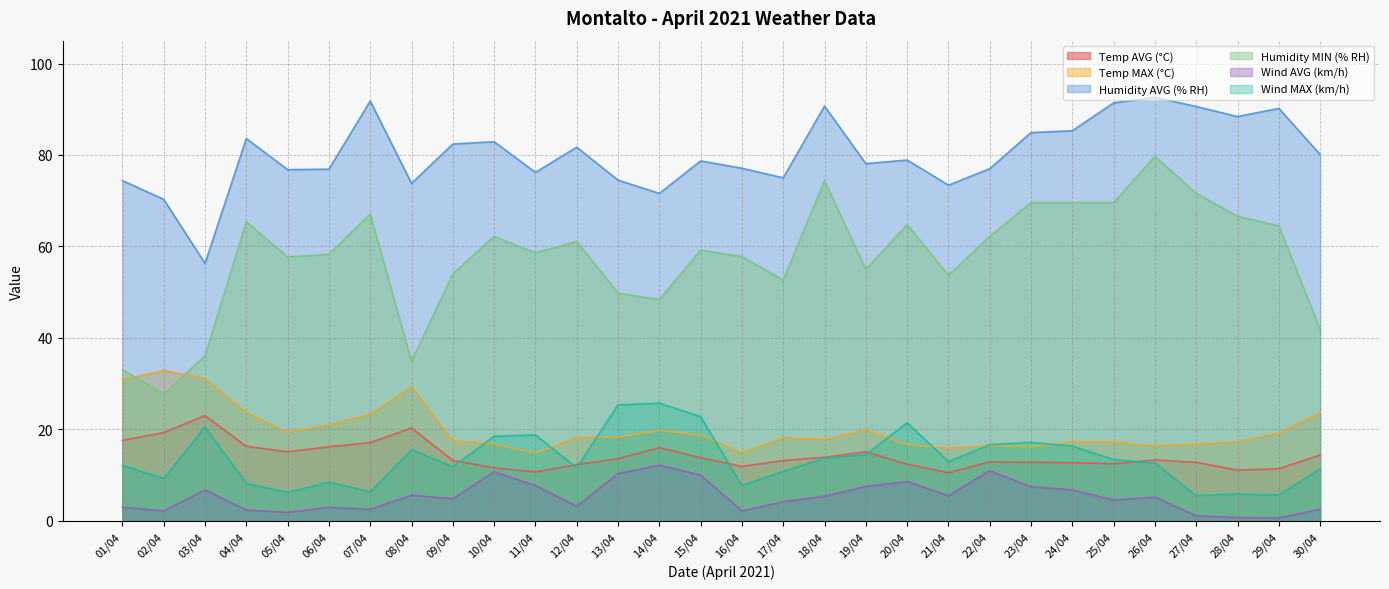

List the labels in order of Temp MAX (°C) value, largest first.

02/04, 03/04, 01/04, 08/04, 04/04, 30/04, 07/04, 06/04, 19/04, 14/04, 05/04, 29/04, 15/04, 13/04, 12/04, 17/04, 18/04, 09/04, 24/04, 25/04, 28/04, 10/04, 27/04, 20/04, 22/04, 26/04, 23/04, 21/04, 16/04, 11/04